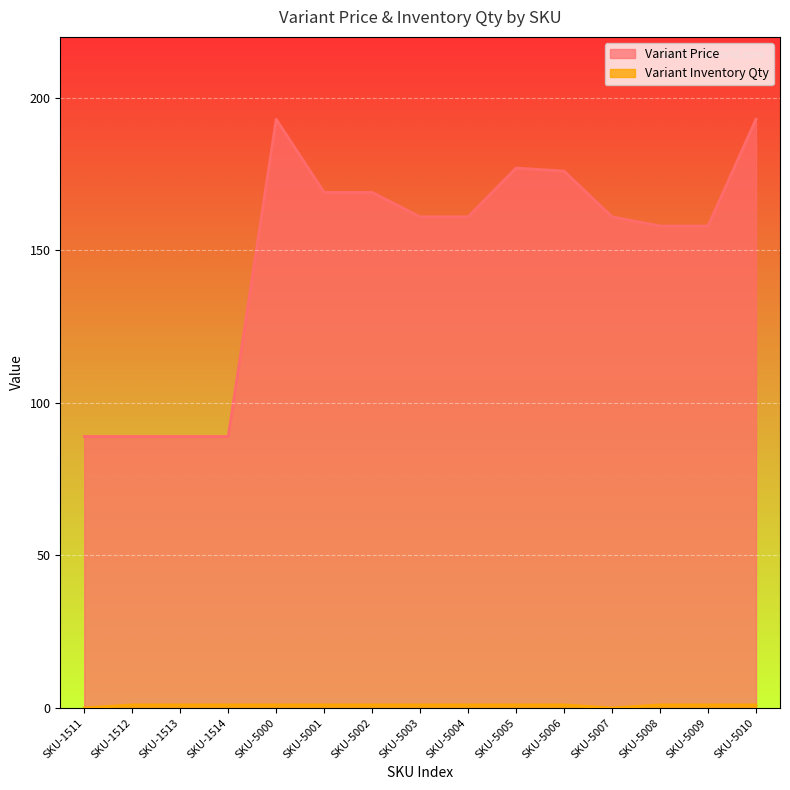

What is the greatest value displayed?

193